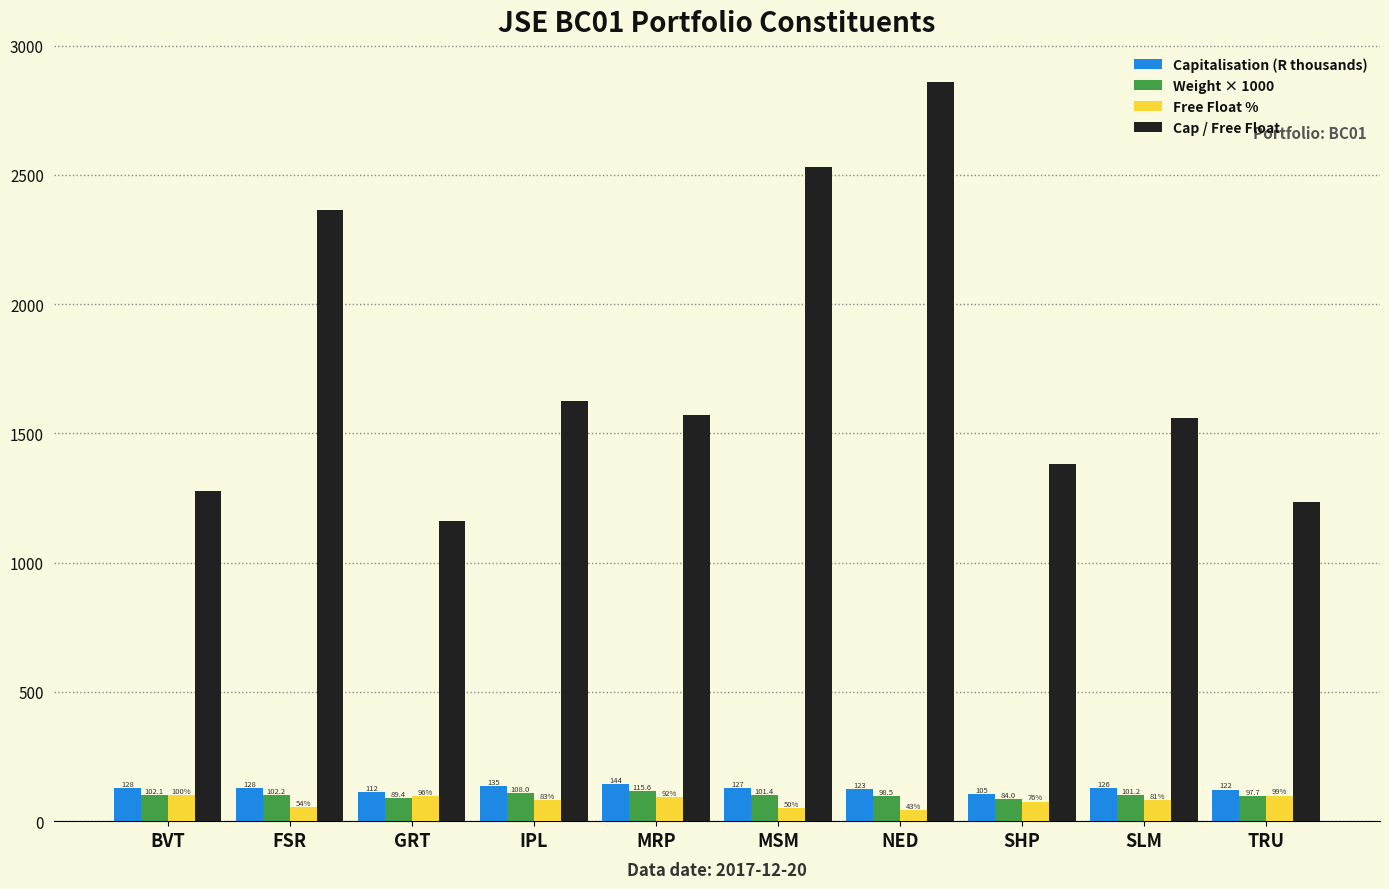

At which category does the chart reach its minimum across all series?

NED